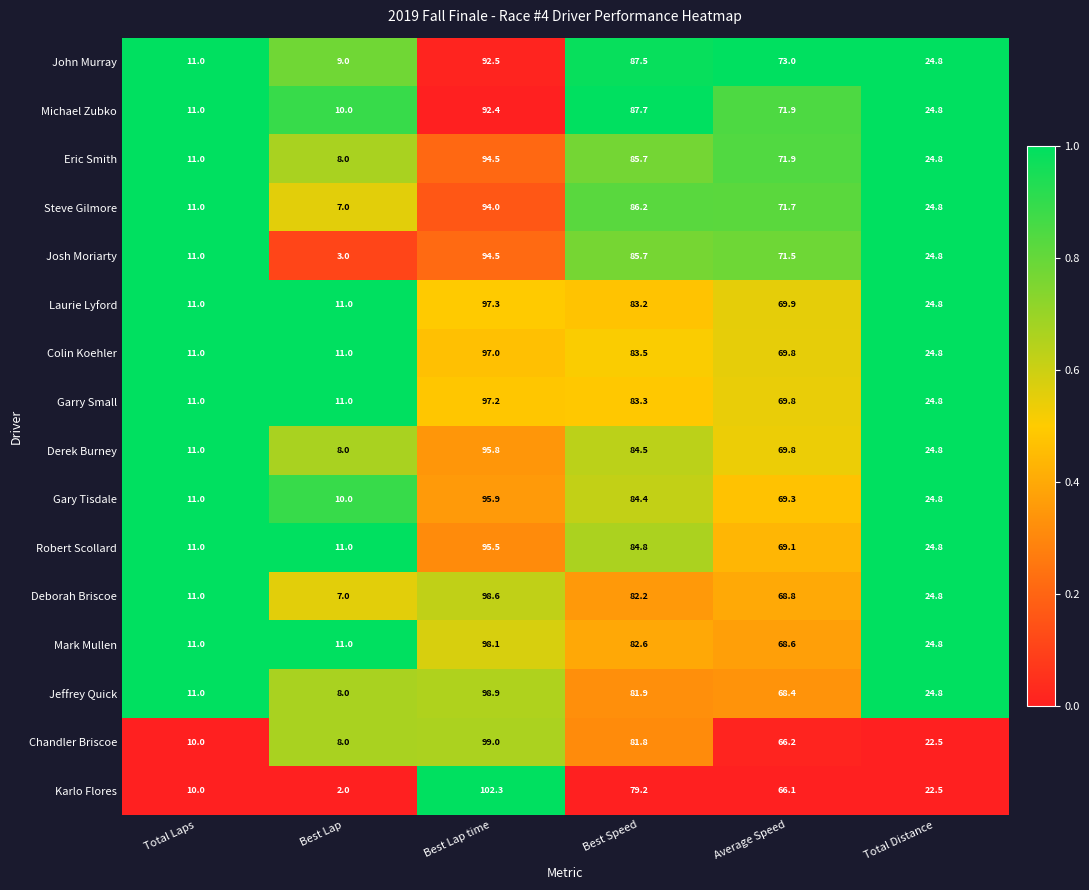

What is the difference between the maximum and minimum values in the Chandler Briscoe series?

91.0